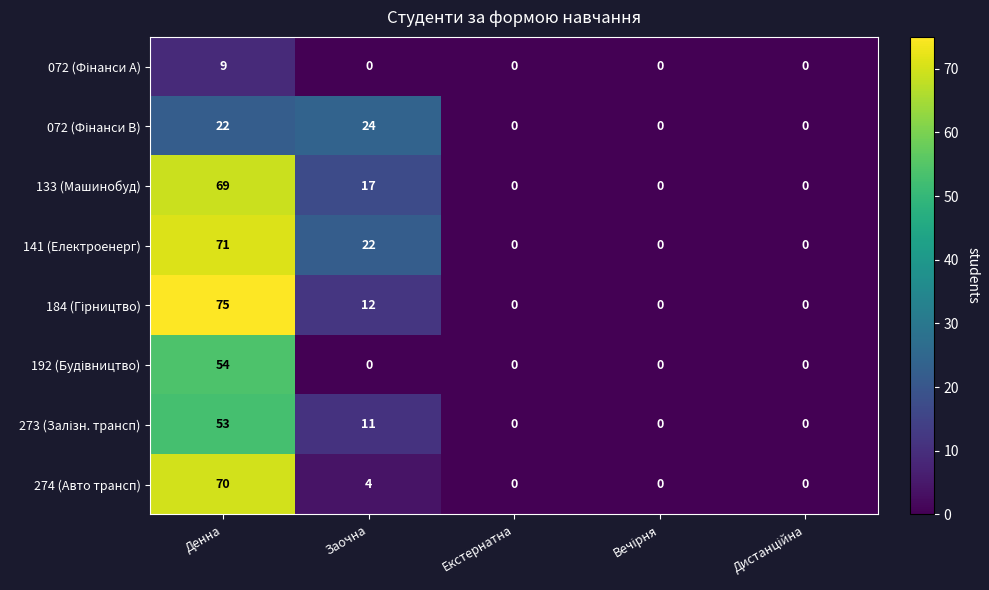

How many 133 (Машинобуд) values are between 0 and 17?

4